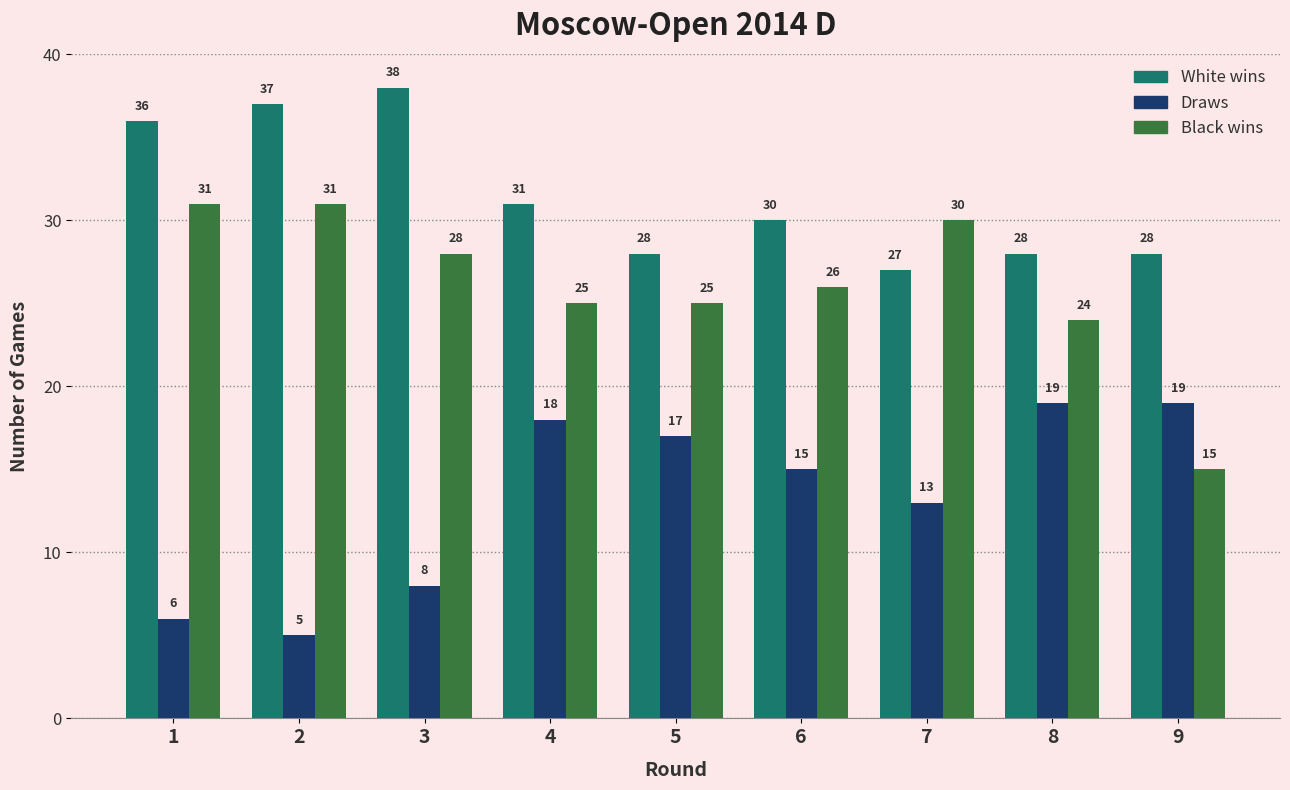

At 4, list the series in order from largest to smallest.

White wins, Black wins, Draws